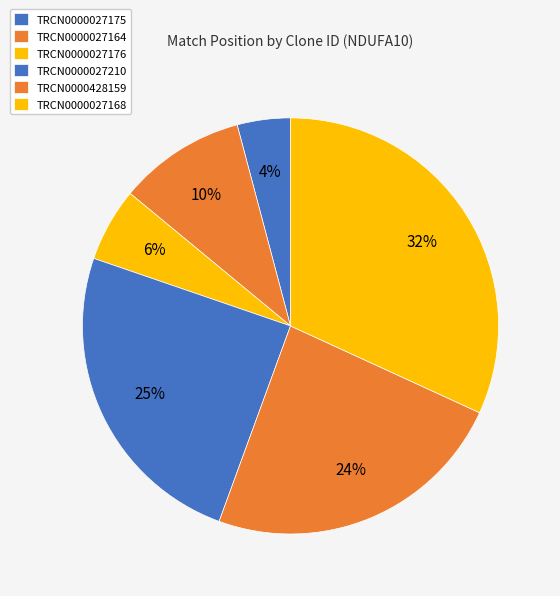

What percentage is the TRCN0000428159 slice, to the nearest percent?

24%